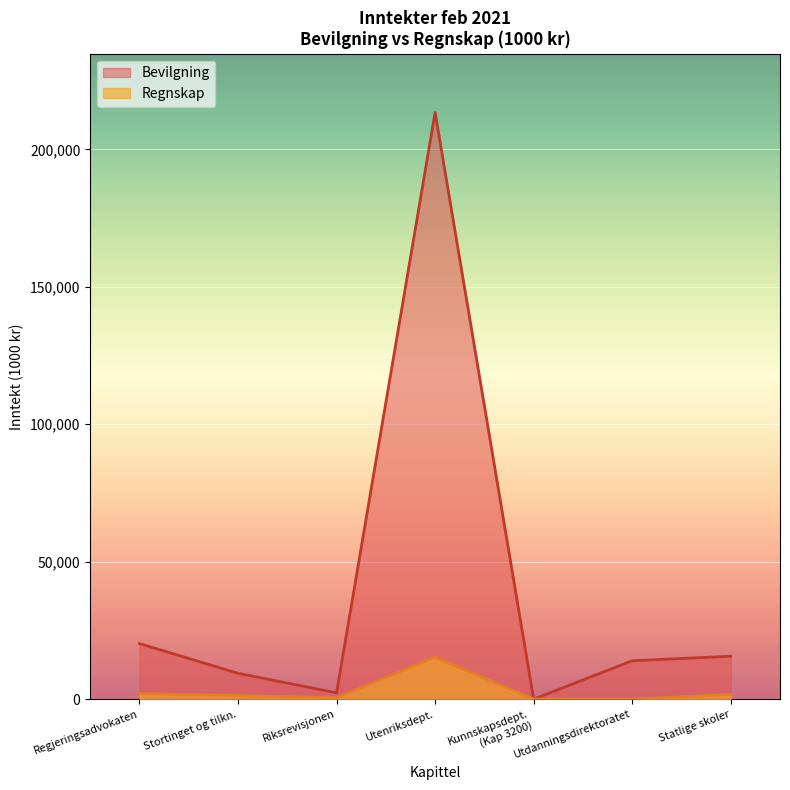

Which category has the highest value across all series?

Utenriksdept.